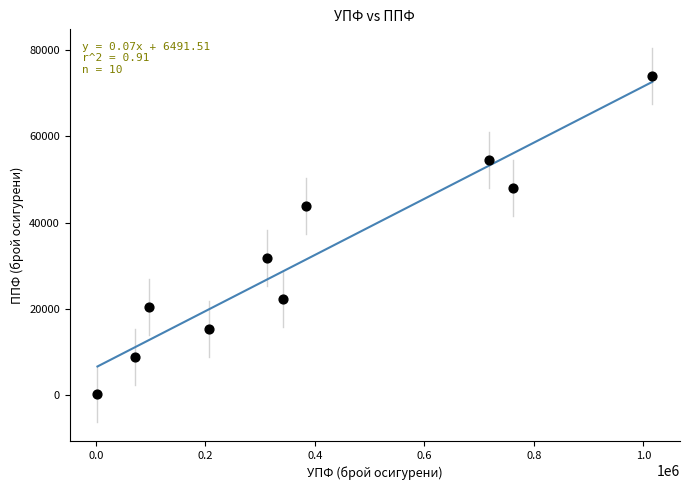

What is the range of Y values (max minus min)?

73811